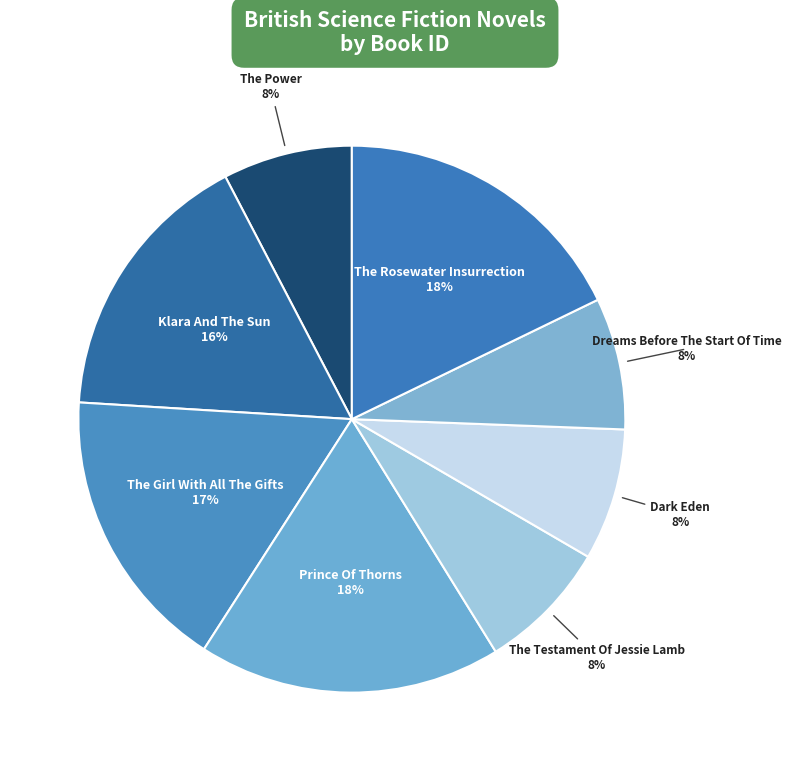

Is it true that The Girl With All The Gifts is 17% of the pie?

True